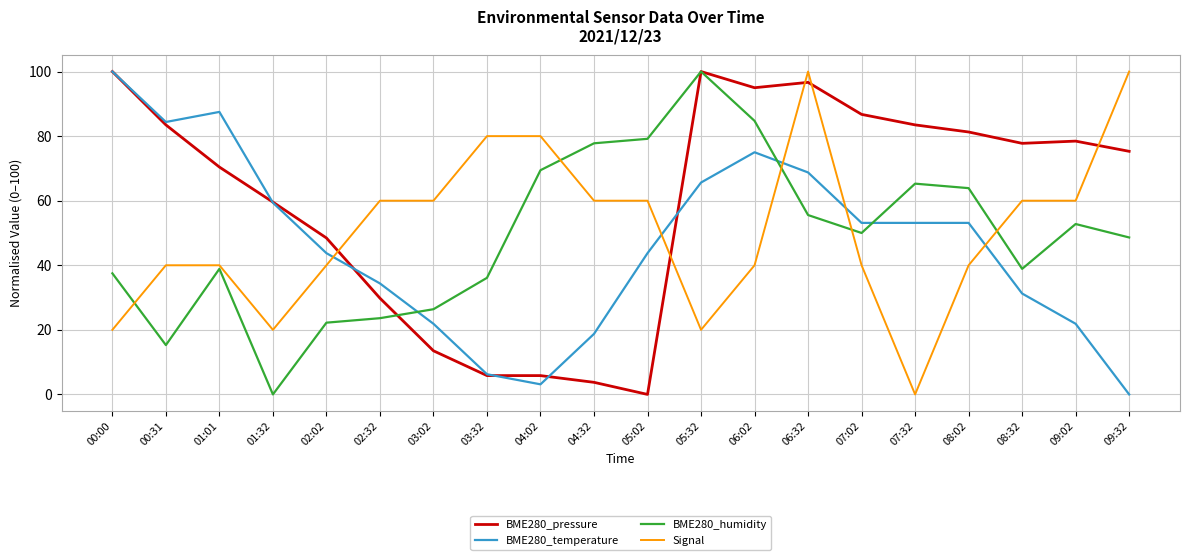

What is the maximum value for BME280_pressure?

100.0